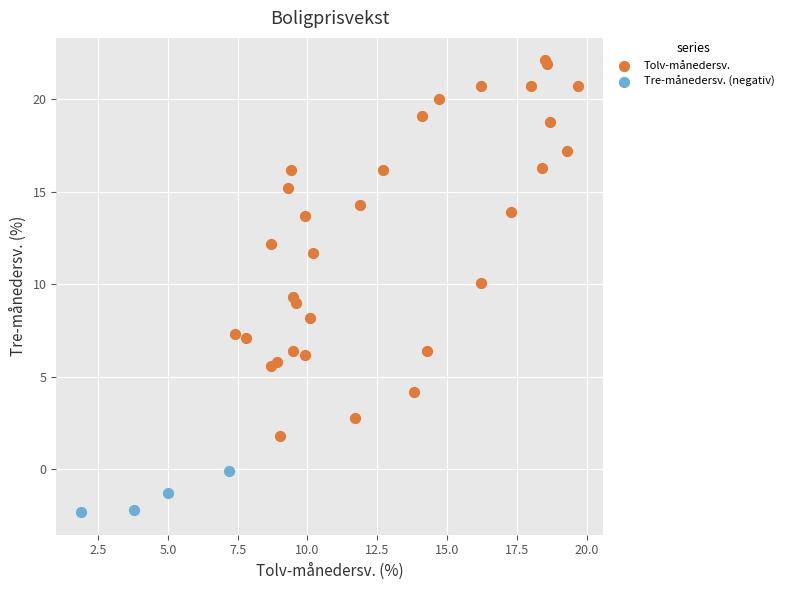

Which series contains the lowest Y value?

Tre-månedersv. (negativ)